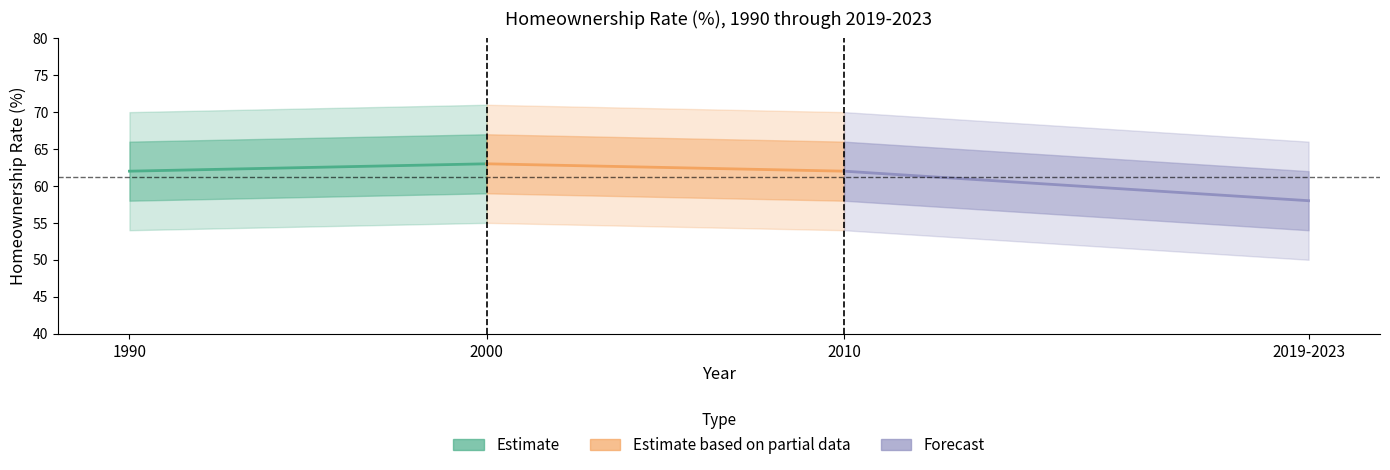

Is the value of Estimate at 2000 greater than the value of Estimate based on partial data at 1990?

No